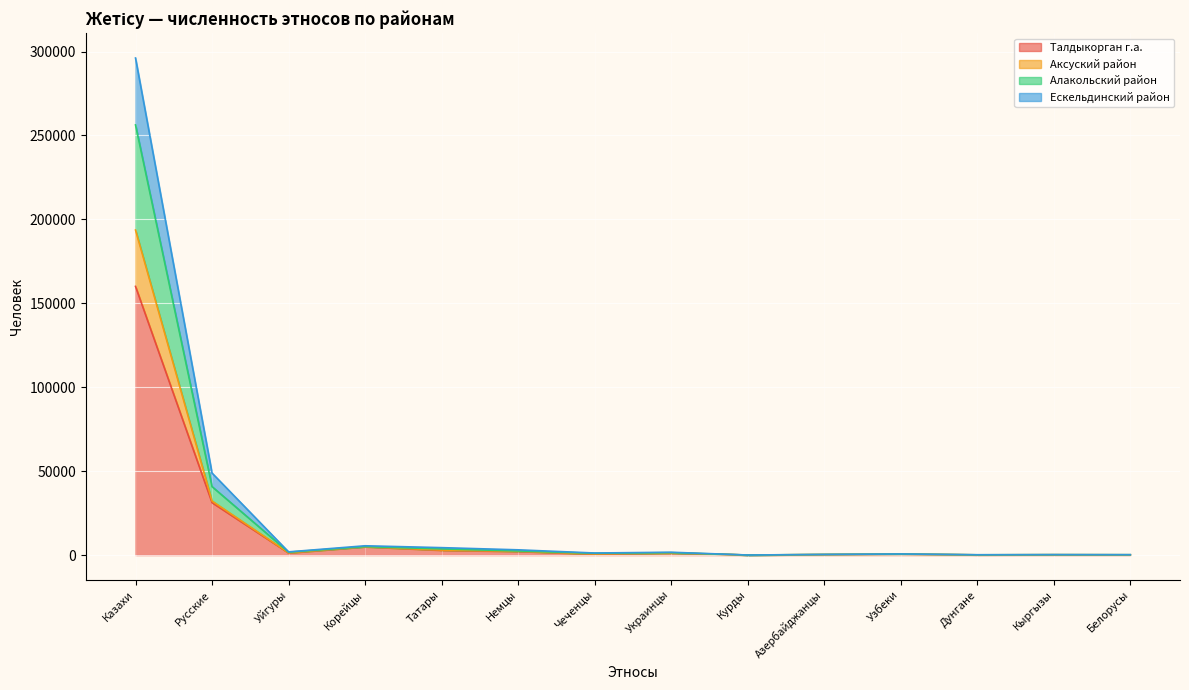

At which category is the sum across all series the highest?

Казахи